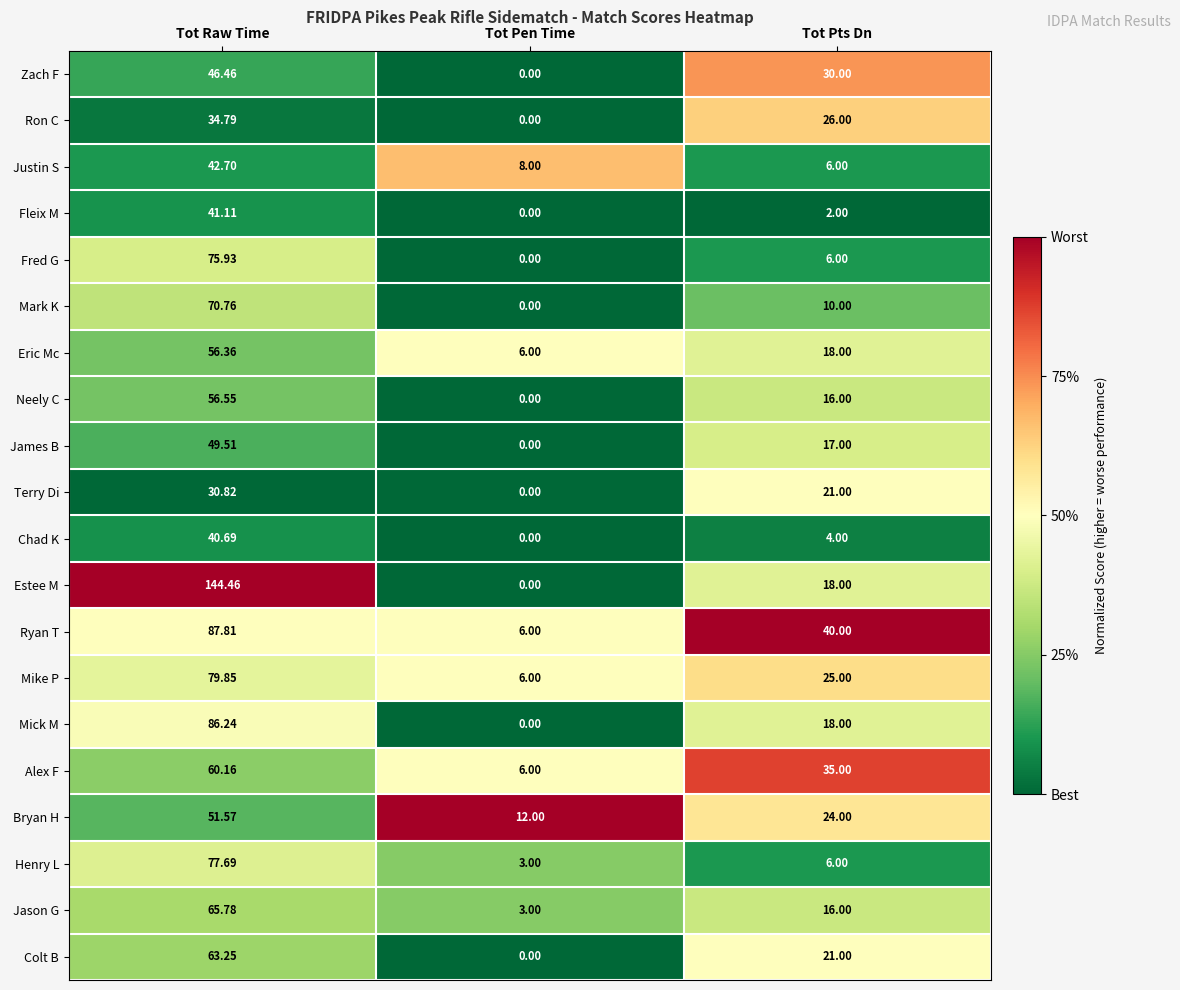

Rank the series by their maximum value, from lowest to highest.

Terry Di, Ron C, Chad K, Fleix M, Justin S, Zach F, James B, Bryan H, Eric Mc, Neely C, Alex F, Colt B, Jason G, Mark K, Fred G, Henry L, Mike P, Mick M, Ryan T, Estee M